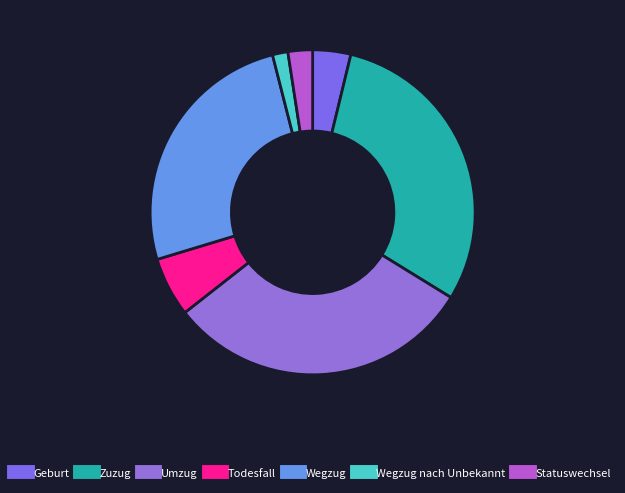

How many segments does this pie chart have?

7